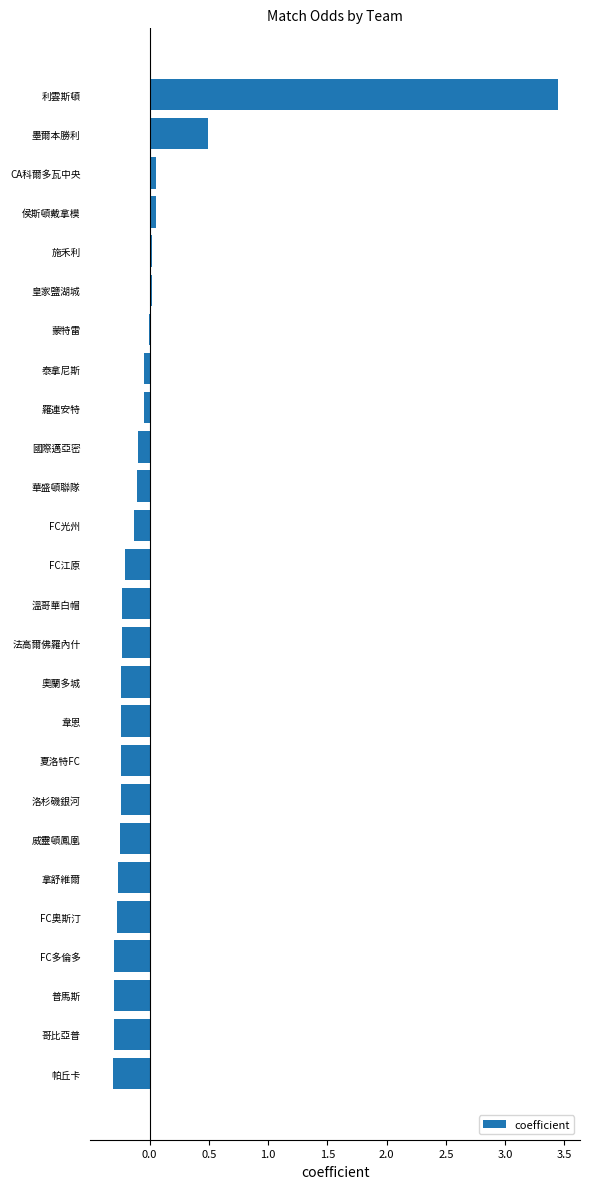

Where is the data nearest to the value 1?

墨爾本勝利